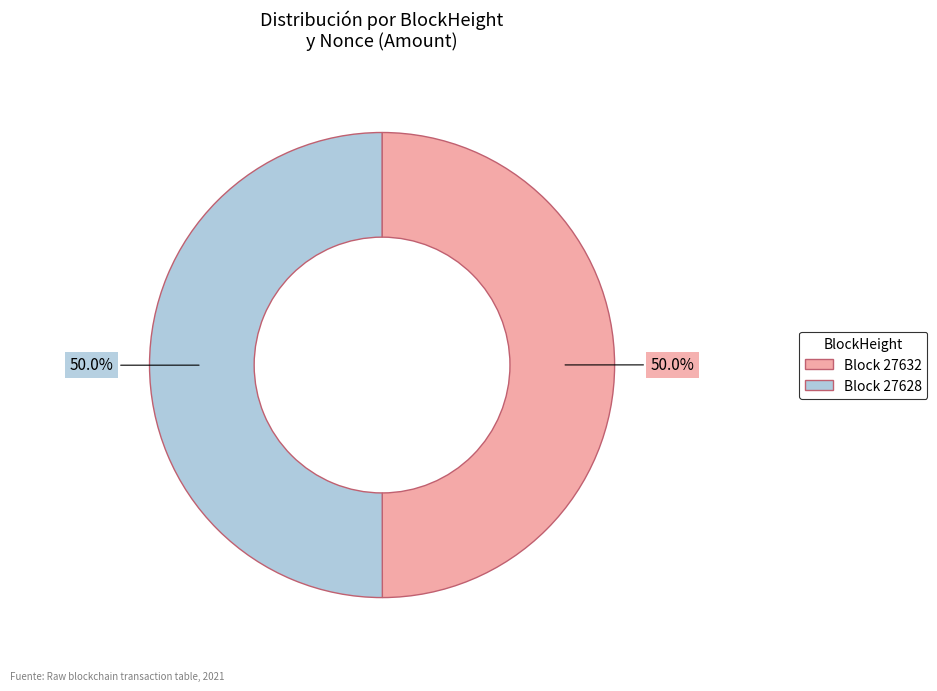

Do Block 27628 and Block 27632 together represent more than half of the pie?

Yes